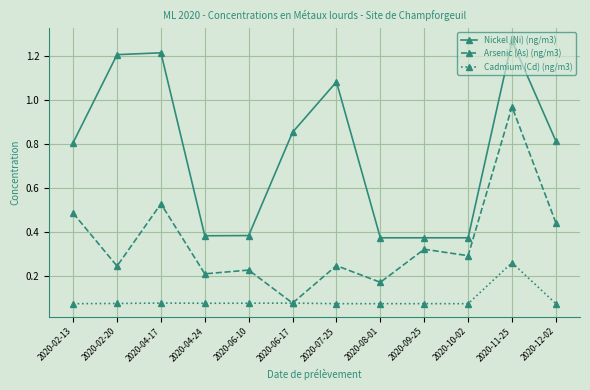

At how many categories does at least one series exceed 1?

4